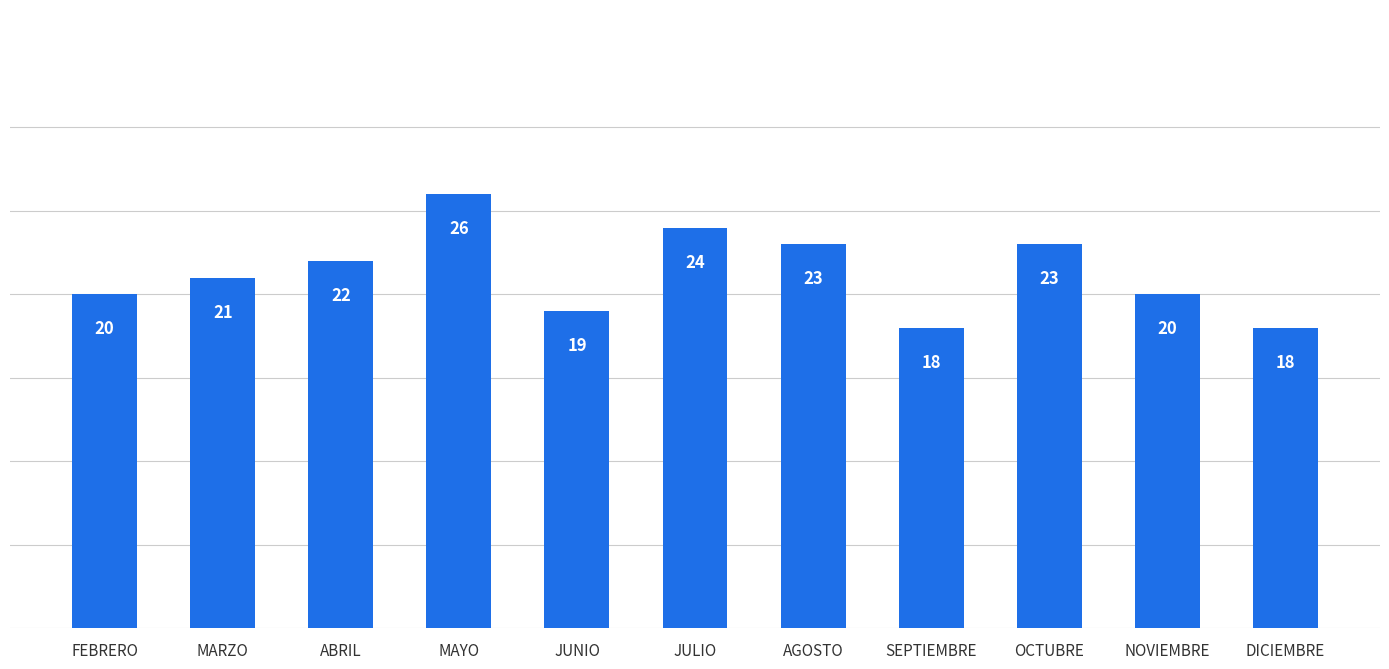

Which category has the highest value across all series?

MAYO